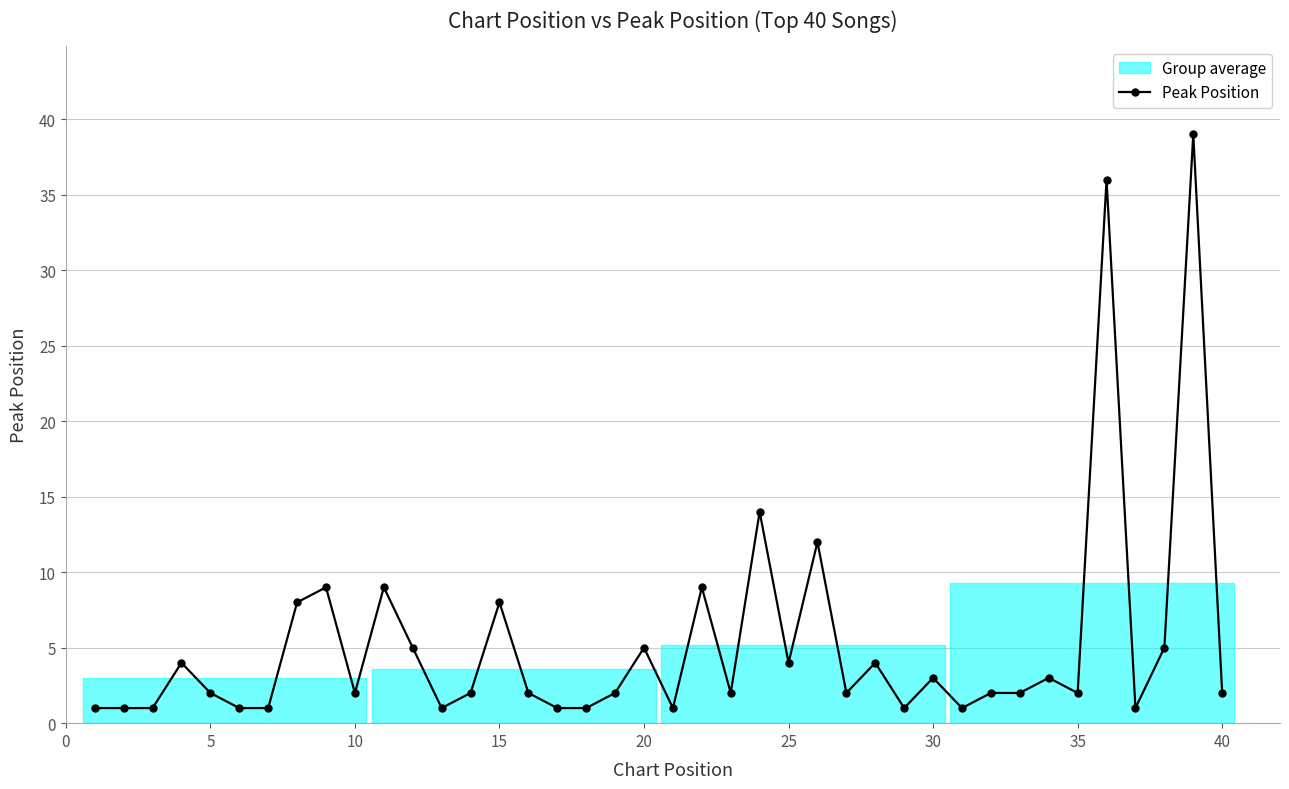

True or false: the data shows 0 at 30.

False